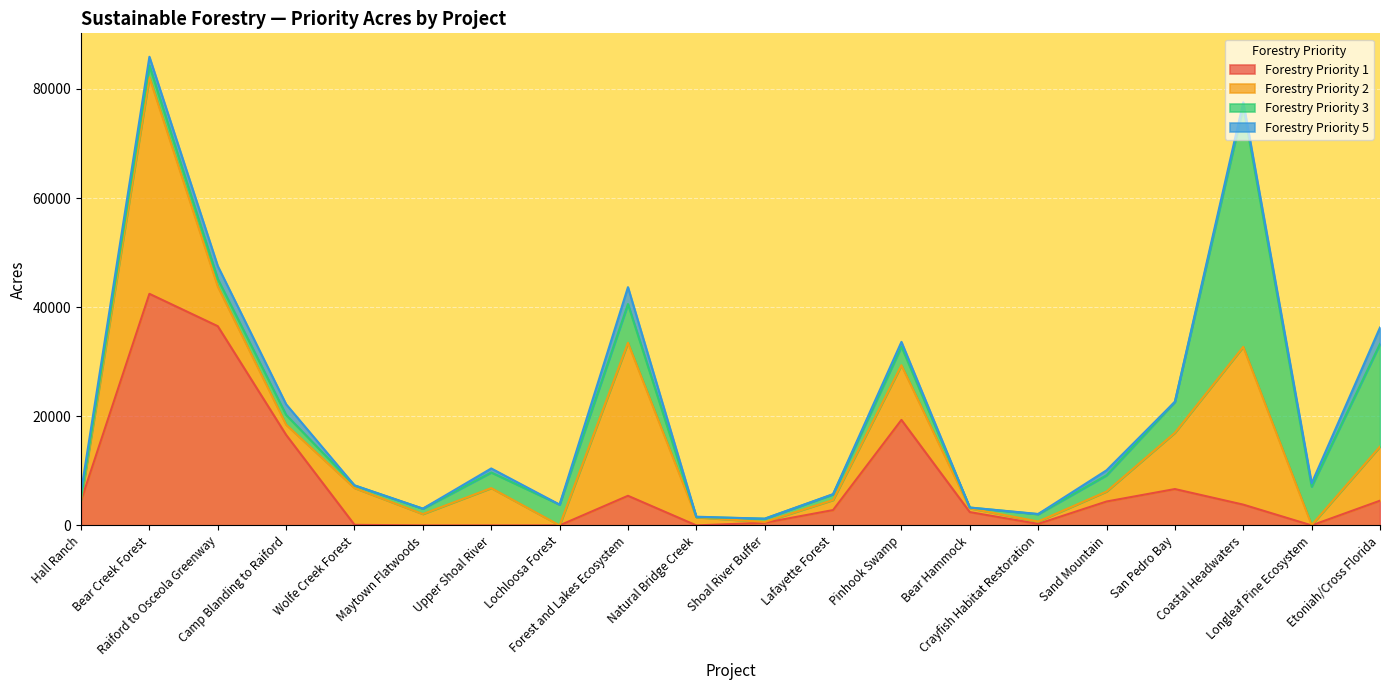

Rank the categories by Forestry Priority 1 value from lowest to highest.

Maytown Flatwoods, Upper Shoal River, Lochloosa Forest, Natural Bridge Creek, Longleaf Pine Ecosystem, Wolfe Creek Forest, Crayfish Habitat Restoration, Shoal River Buffer, Bear Hammock, Lafayette Forest, Coastal Headwaters, Sand Mountain, Hall Ranch, Etoniah/Cross Florida, Forest and Lakes Ecosystem, San Pedro Bay, Camp Blanding to Raiford, Pinhook Swamp, Raiford to Osceola Greenway, Bear Creek Forest